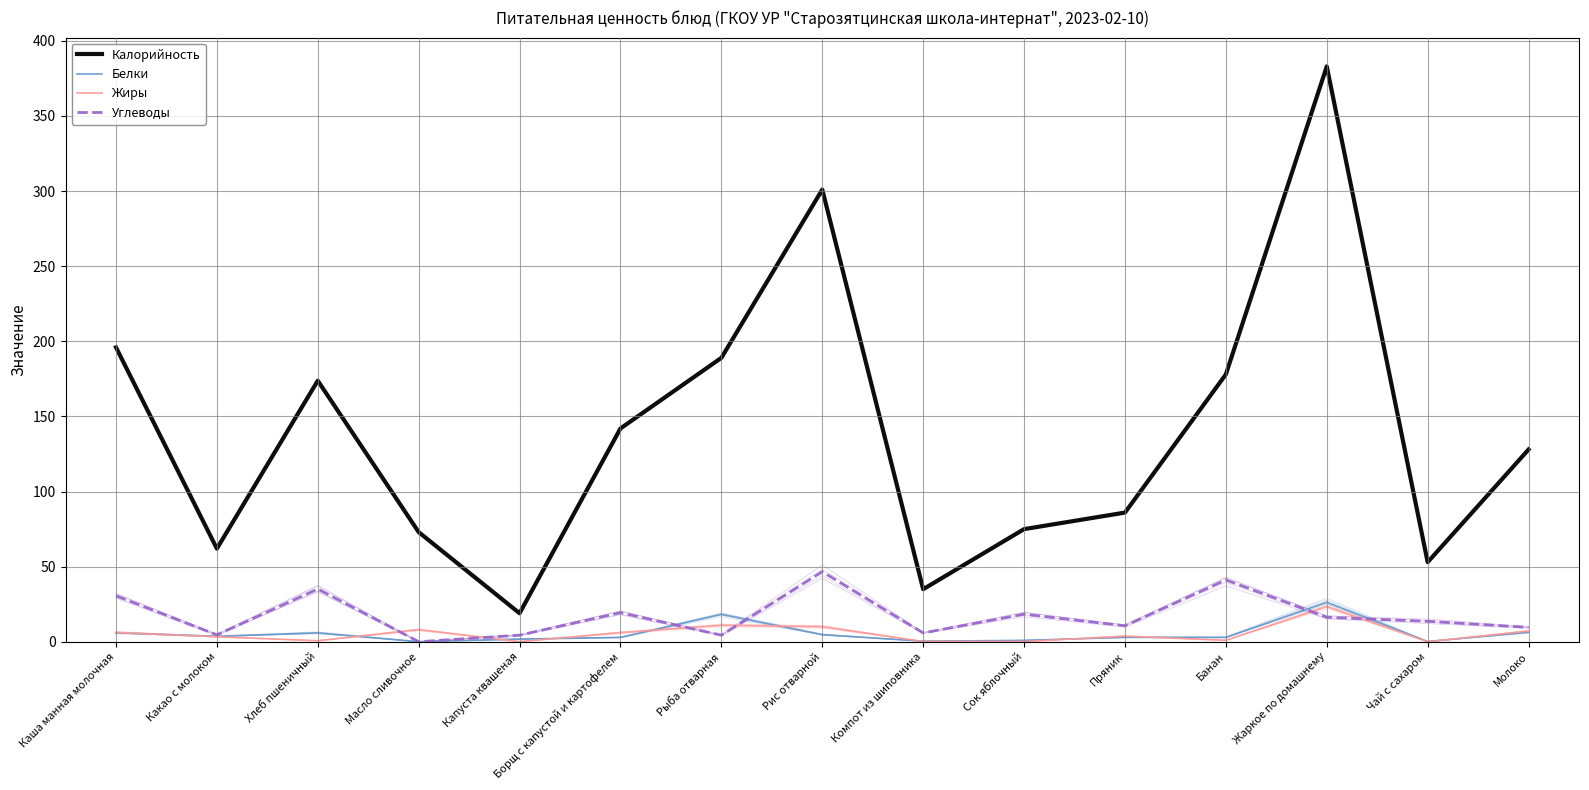

In Жиры, how many points are higher than both neighbors (excluding endpoints)?

4